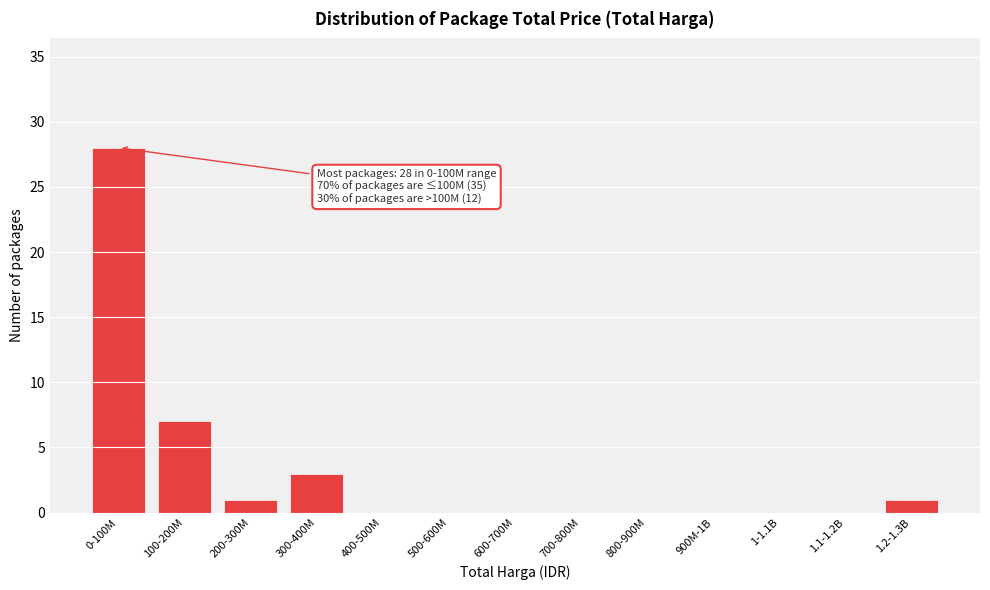

Reading right to left, what are all the values shown in this chart?

1.2-1.3B=1	1.1-1.2B=0	1-1.1B=0	900M-1B=0	800-900M=0	700-800M=0	600-700M=0	500-600M=0	400-500M=0	300-400M=3	200-300M=1	100-200M=7	0-100M=28